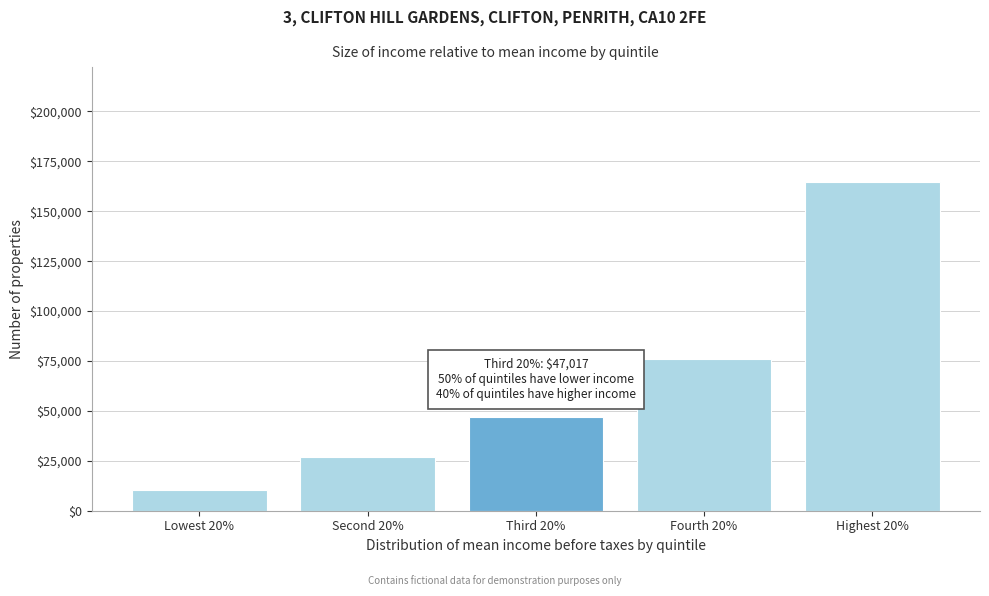

Reading left to right, extract all data points from this chart.

10174	27094	47017	75990	164647